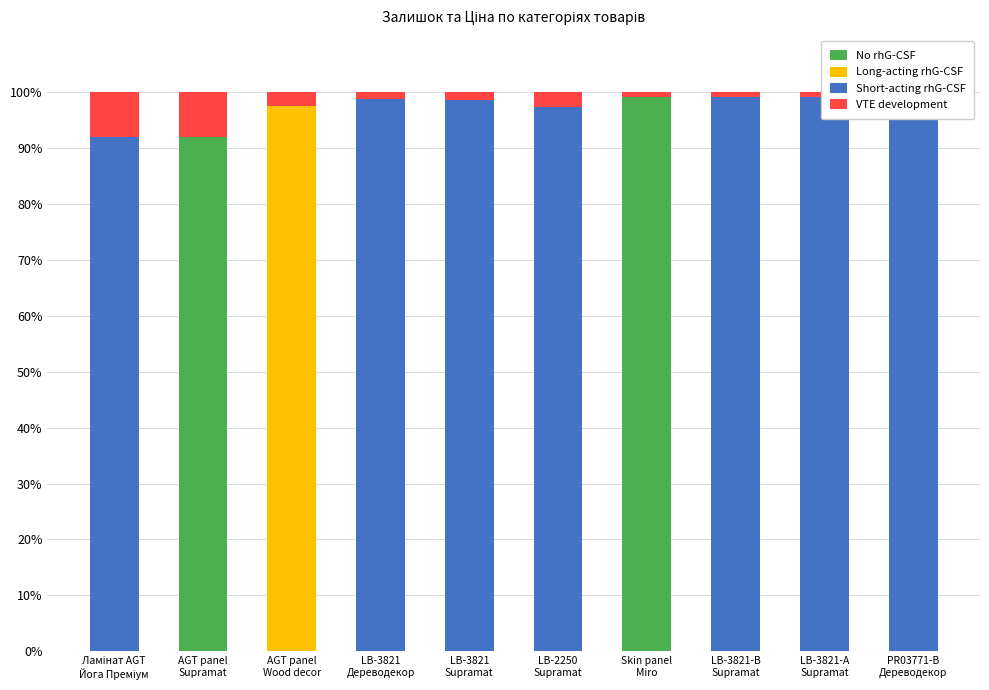

At PR03771-B
Дереводекор, list the series in order from largest to smallest.

Short-acting rhG-CSF, VTE development, No rhG-CSF, Long-acting rhG-CSF